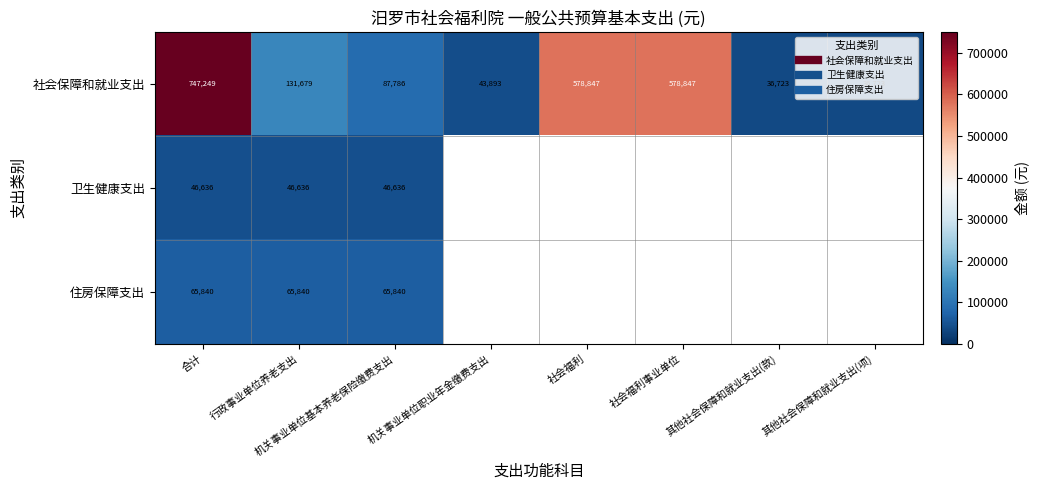

How many distinct data groups are displayed?

3